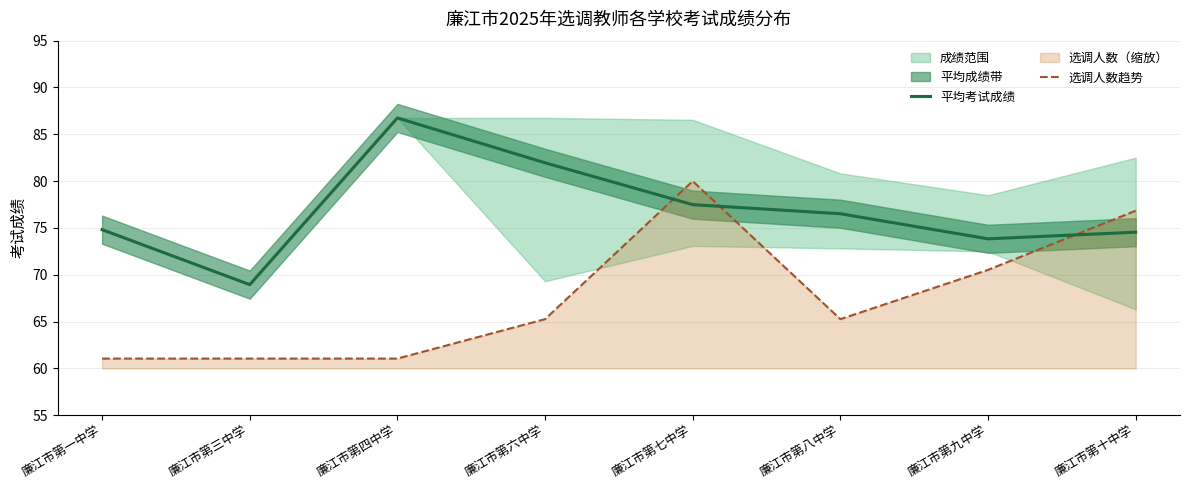

What position from the right is 廉江市第七中学?

4